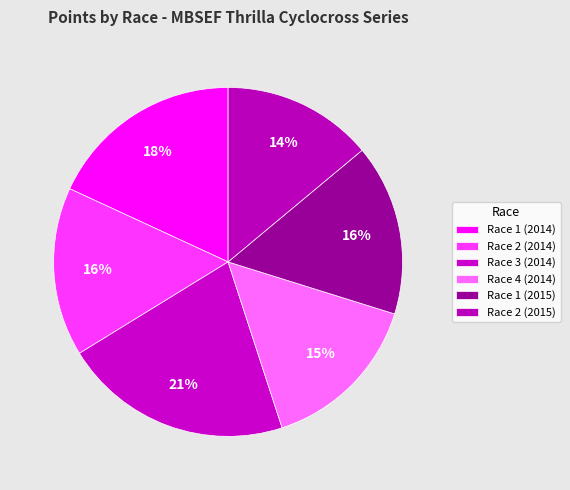

What is the largest slice in the pie chart?

Race 3 (2014)